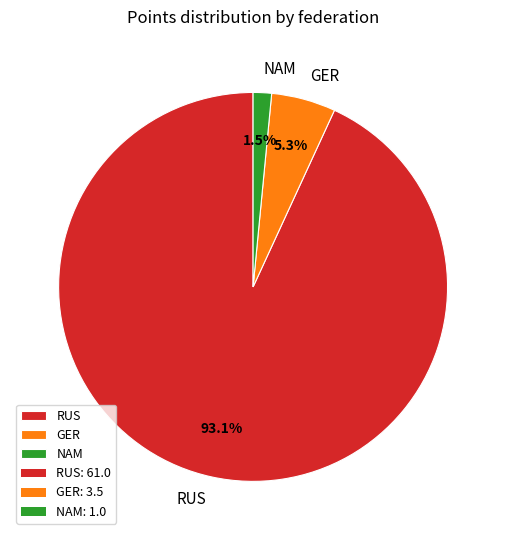

What is the ratio of the value at GER to the value at RUS?

0.1